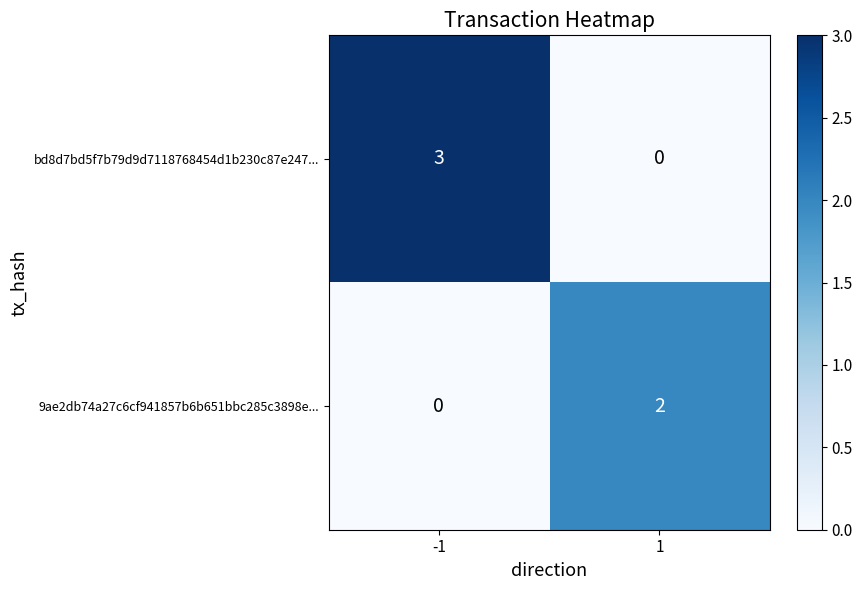

List the series in order of their overall mean, lowest first.

9ae2db74a27c6cf941857b6b651bbc285c3898e..., bd8d7bd5f7b79d9d7118768454d1b230c87e247...